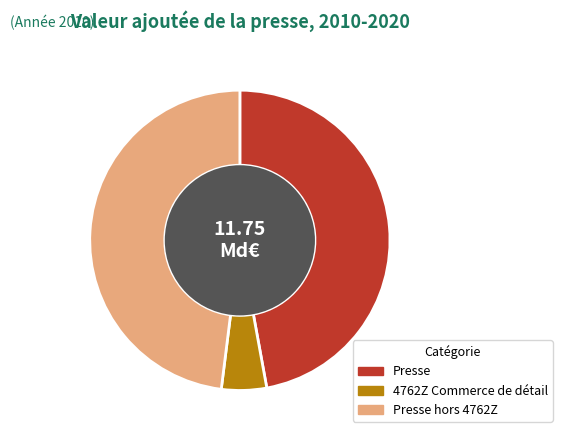

How many slices are in this pie chart?

3